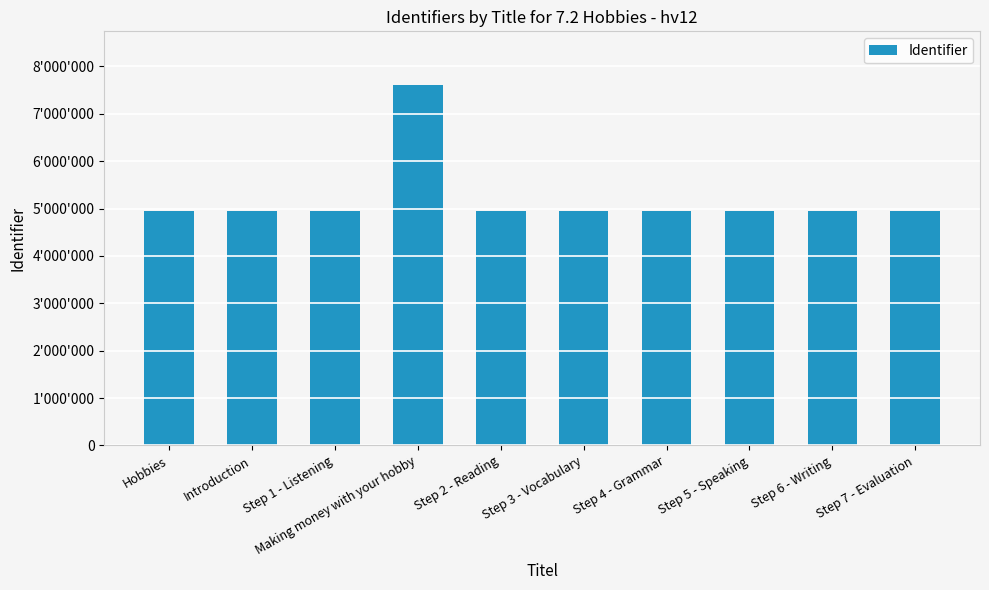

Does the chart contain any negative values?

No